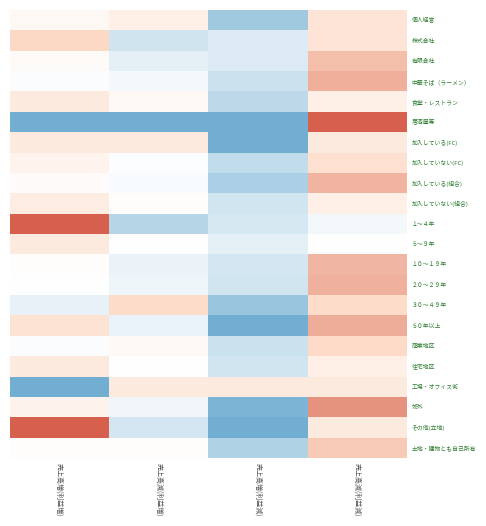

Count the number of data series in this chart.

22